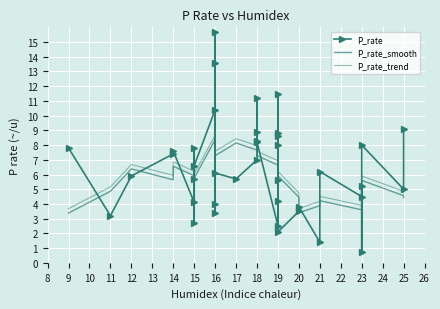

Which series has the widest spread of values?

P_rate